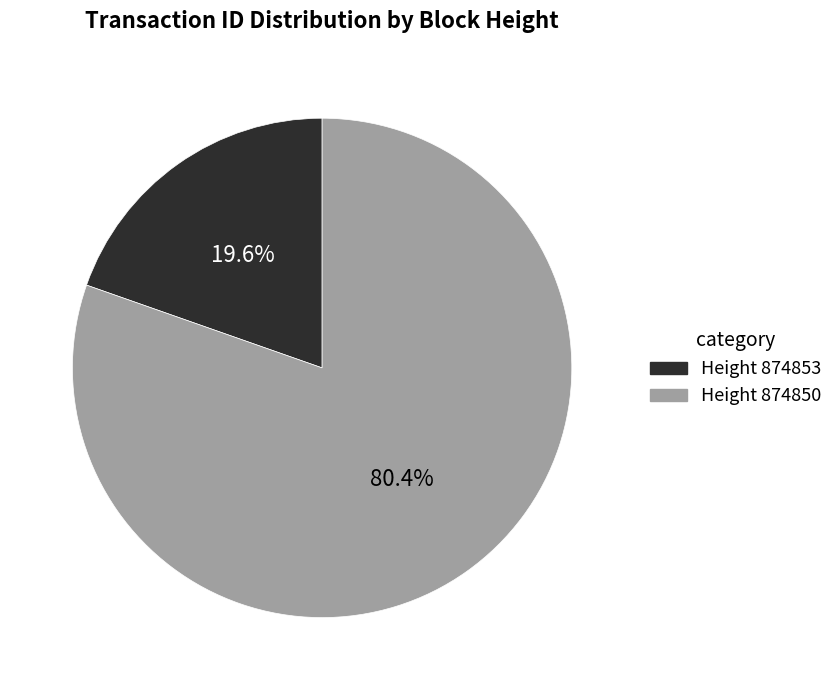

Which category has the smallest portion of the pie?

Height 874853